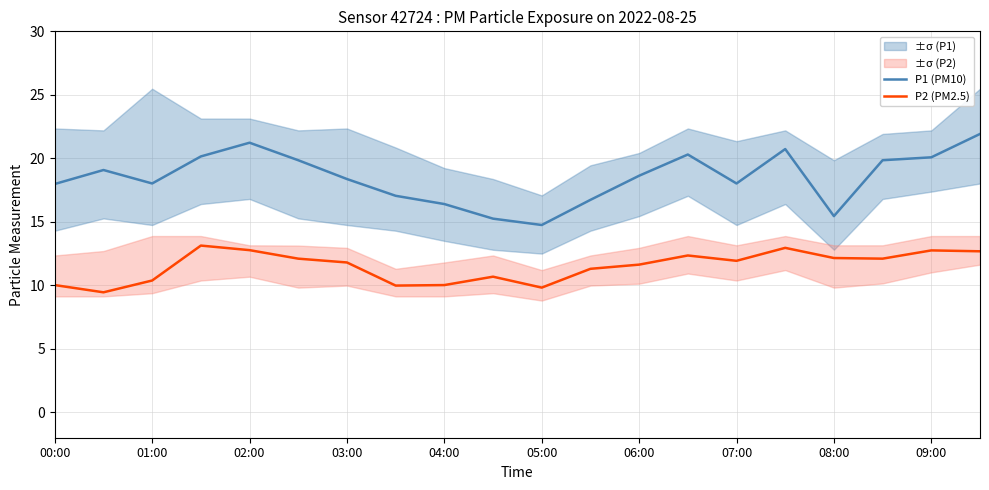

Is it true that P2 (PM2.5) equals 10.0 at 00:00?

True